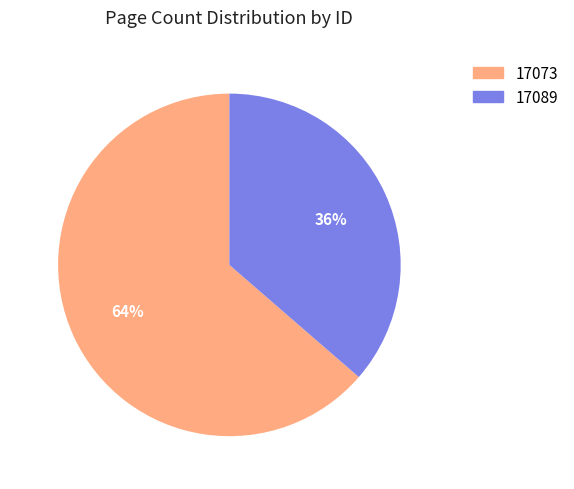

True or false: 17089 accounts for 36% of the total.

True